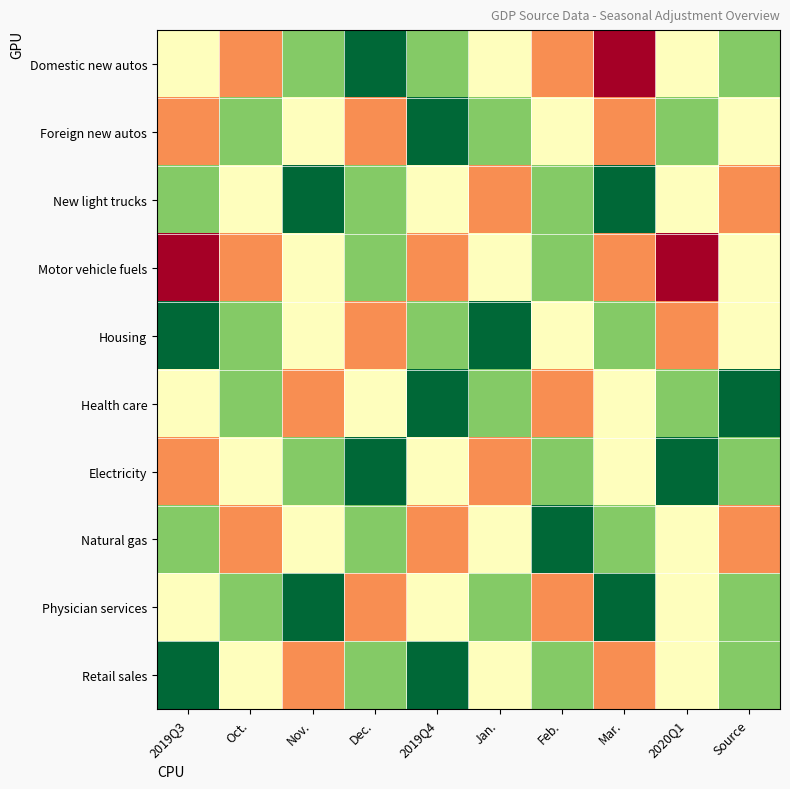

What is the smallest value displayed?

2